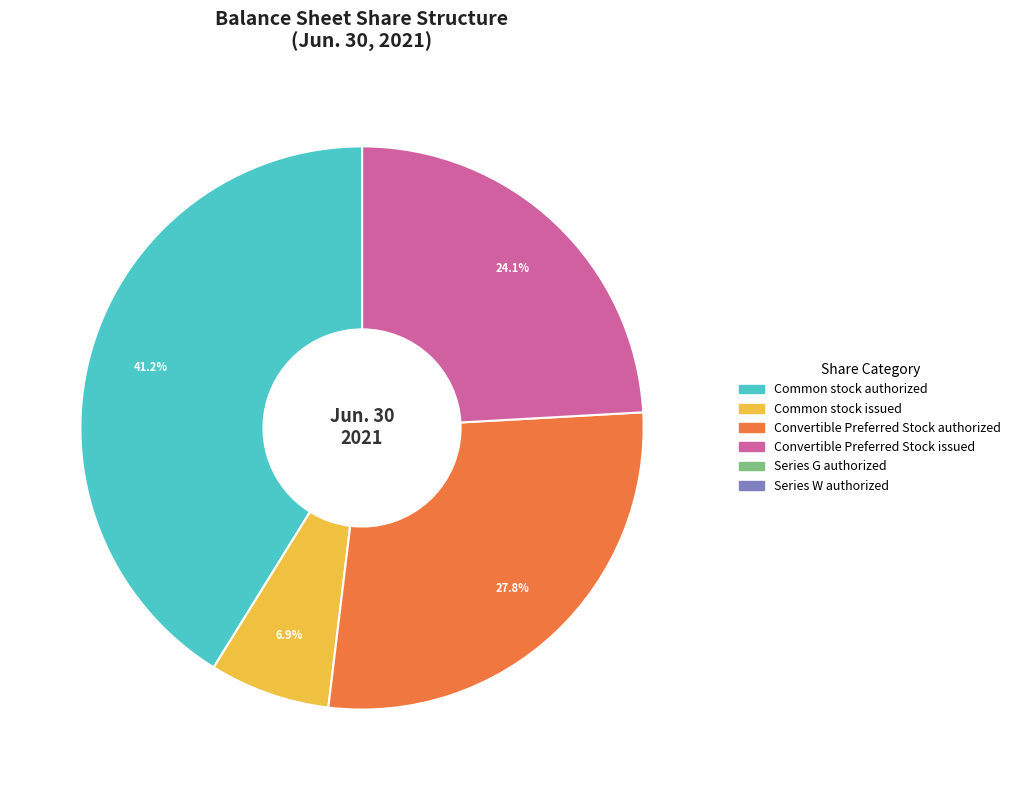

Does any single category account for the majority?

No